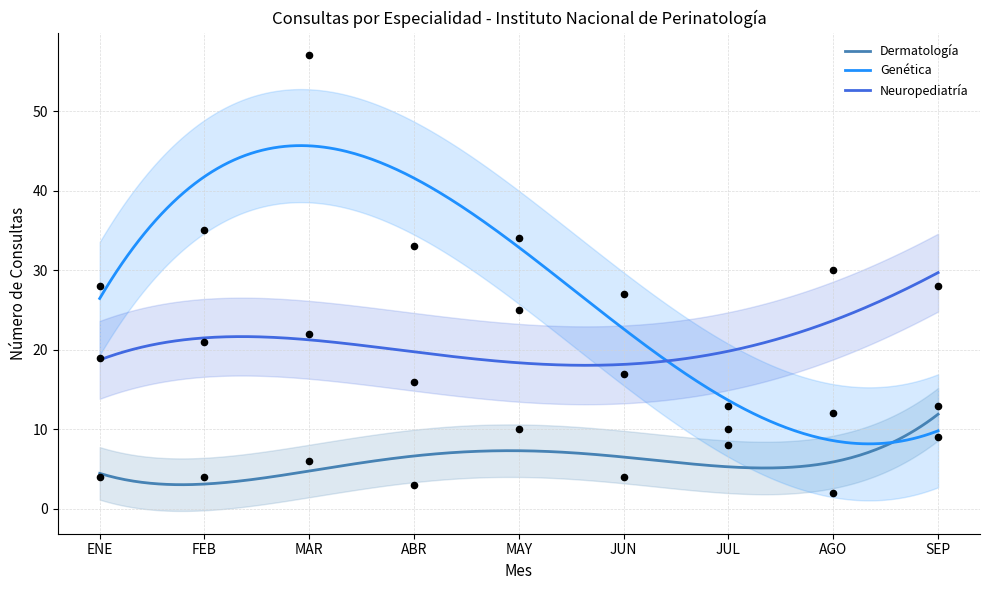

What is the total value across all series at MAY?

69